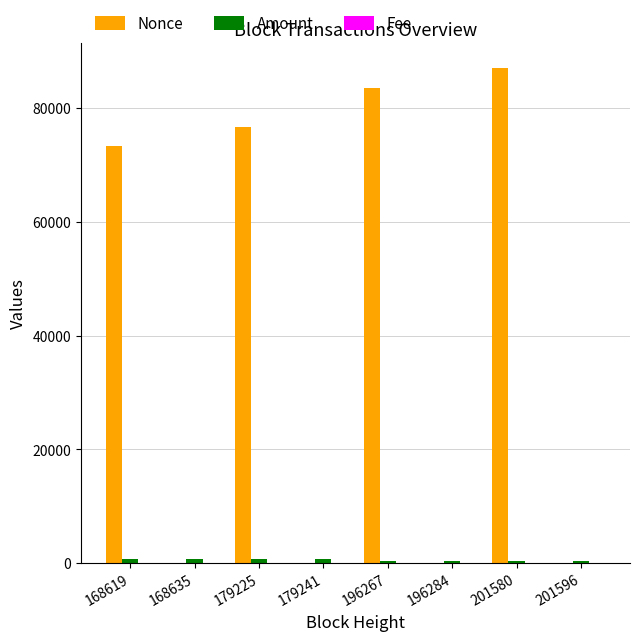

The value of Nonce at 168635 is 0.0. True or false?

True